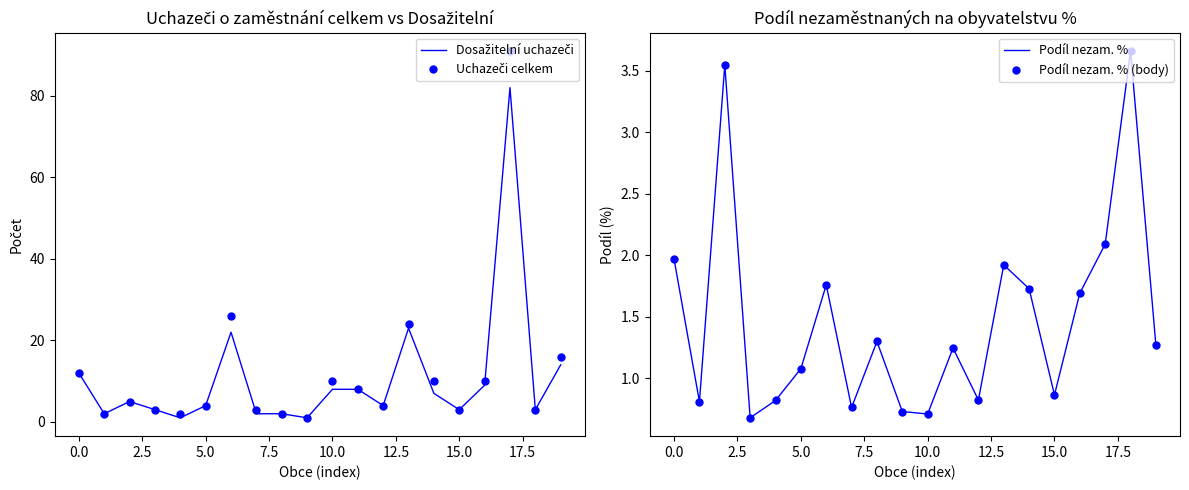

In Podíl nezam. % (body), how many points are lower than both neighbors (excluding endpoints)?

6